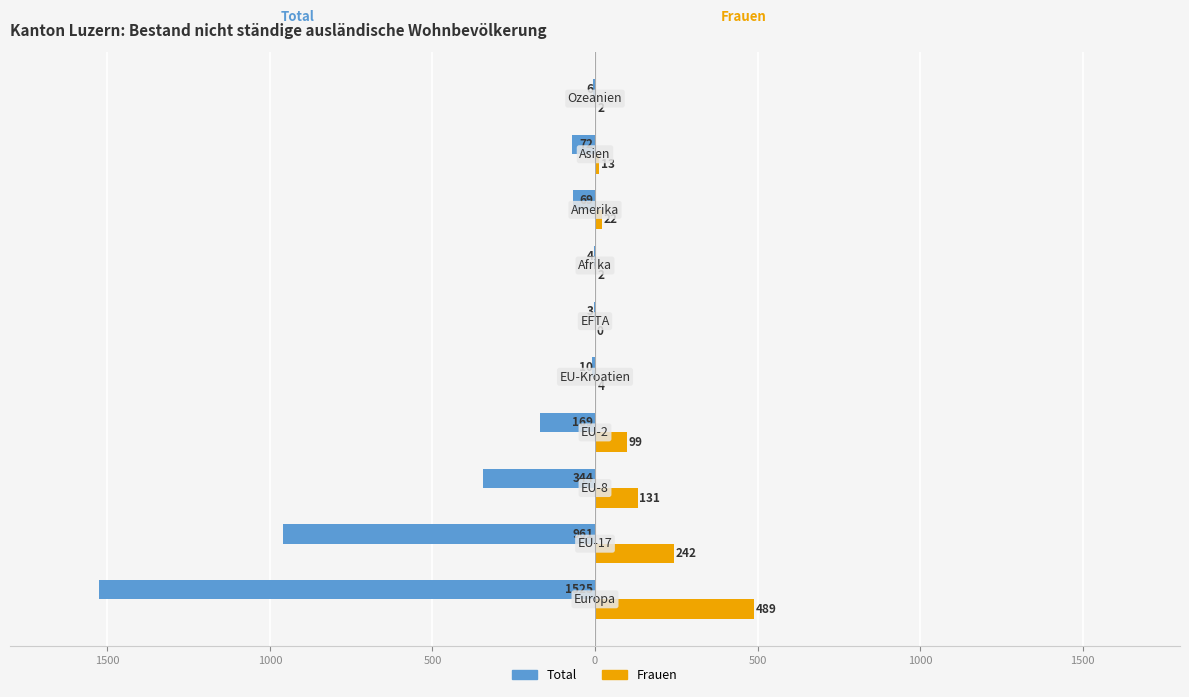

What are all the series names shown in the legend?

Total, Frauen